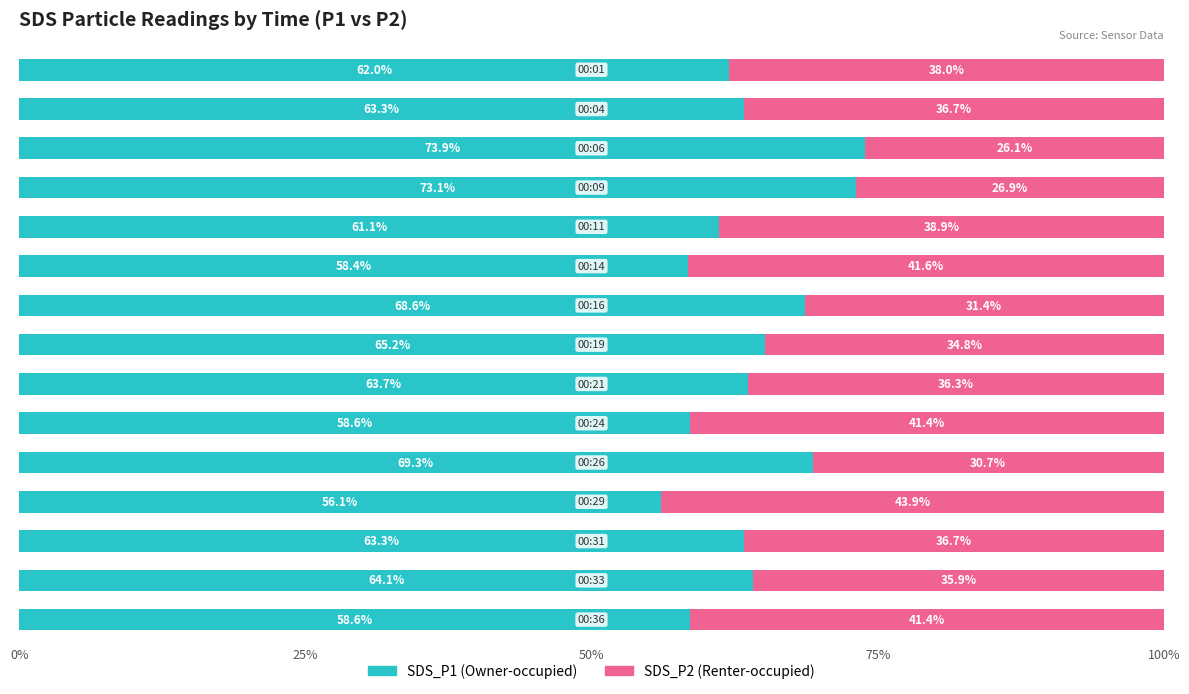

What is the highest value of the SDS_P1 (Owner-occupied) series?

73.9